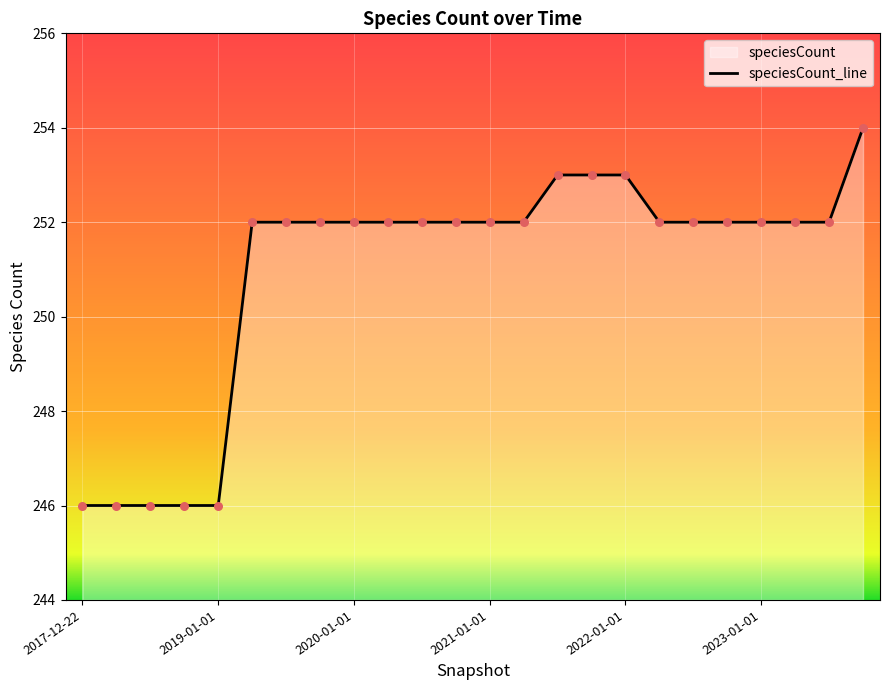

What is the ratio of the value at 2023-01-01 to the value at 2022-01-01?

1.0